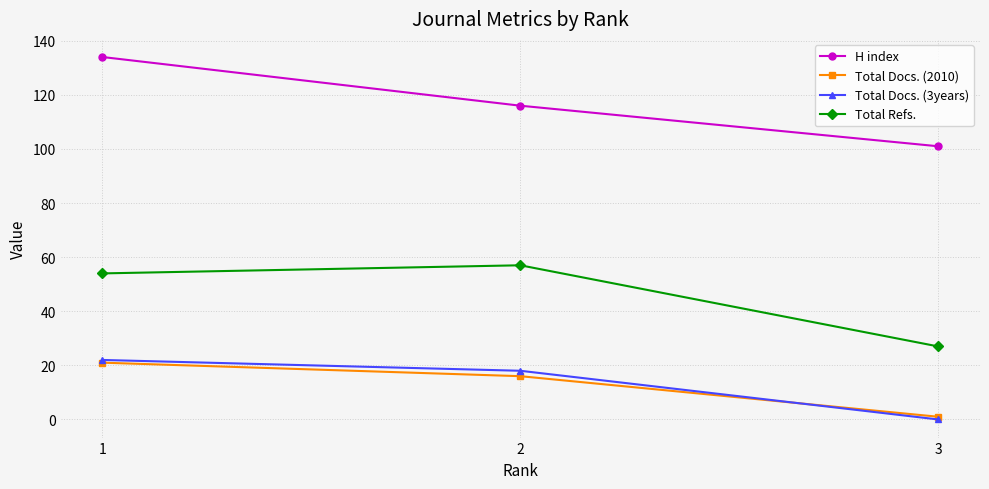

What is the difference between the maximum and second lowest values in the Total Docs. (2010) series?

5